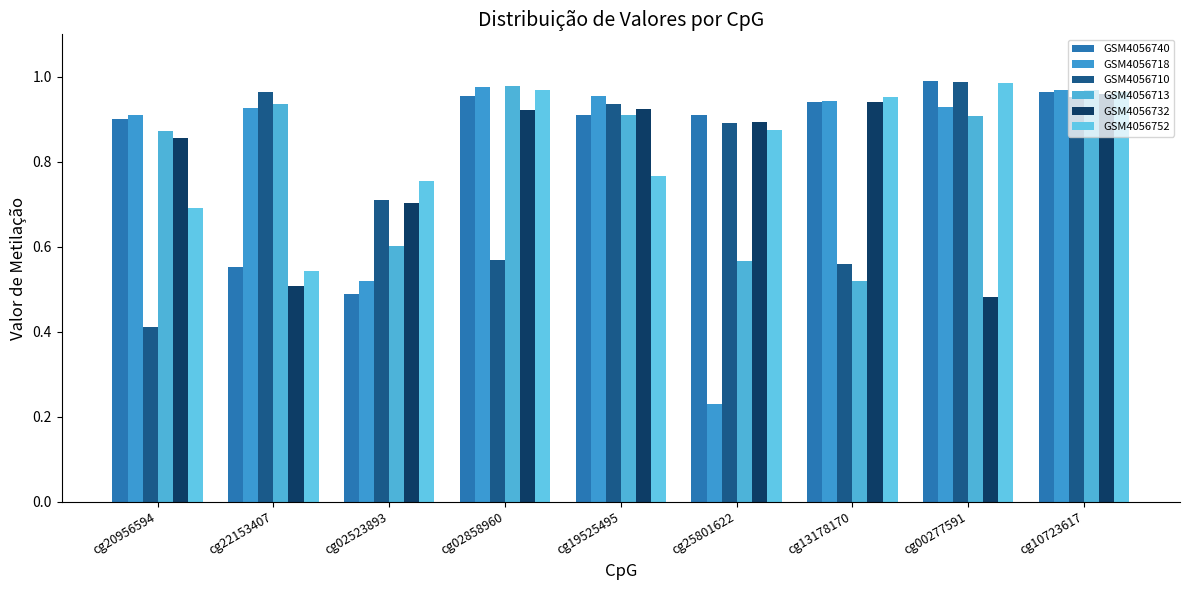

Which series has the widest spread of values?

GSM4056718